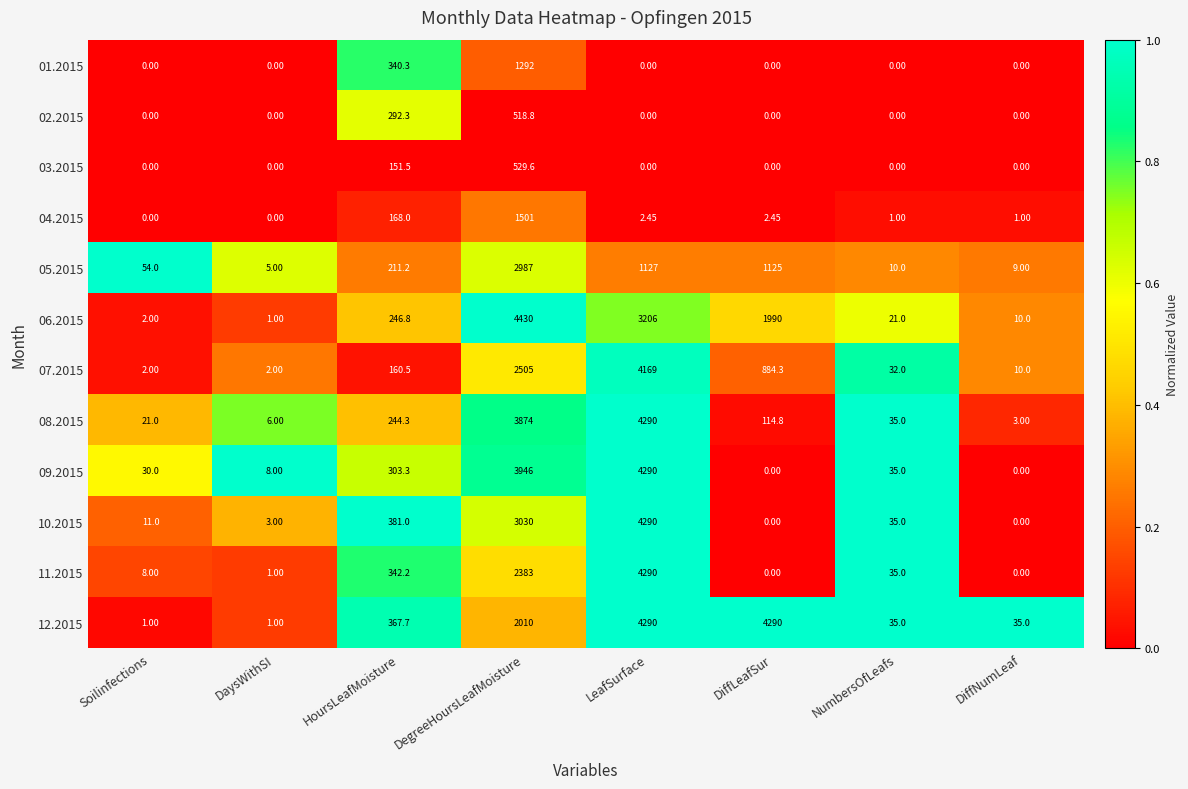

At which label does 12.2015 first exceed 367?

HoursLeafMoisture